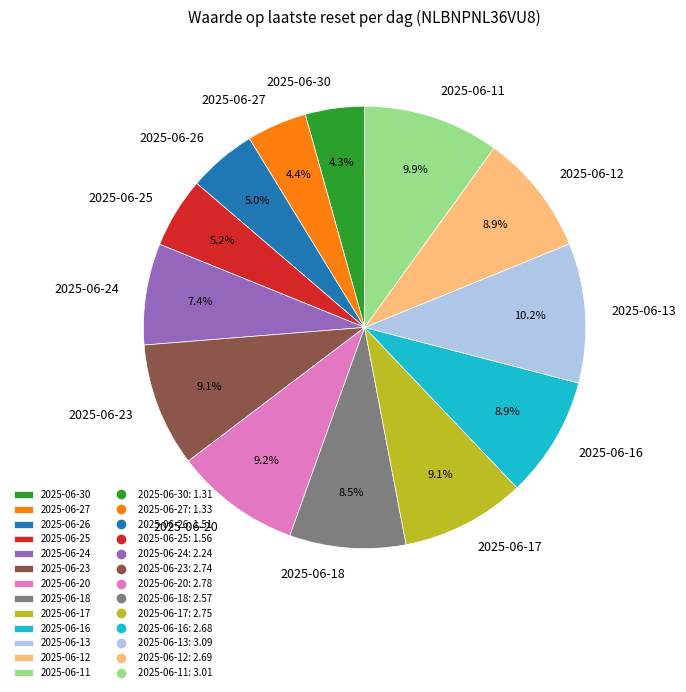

Is there any slice that represents more than half of the pie?

No